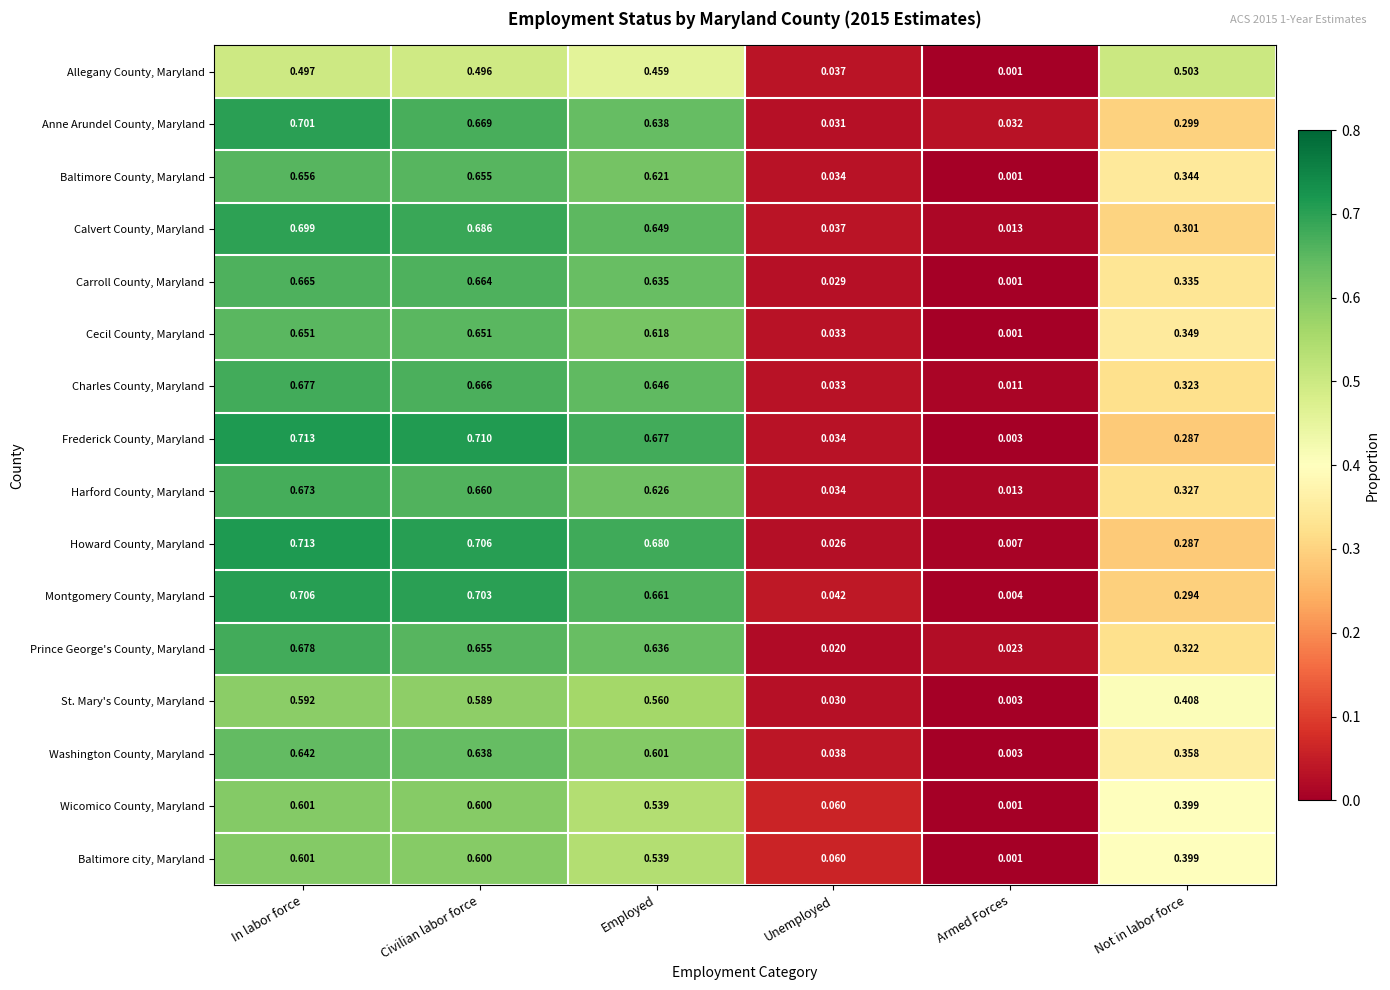

Which label corresponds to the smallest value in the chart?

Armed Forces